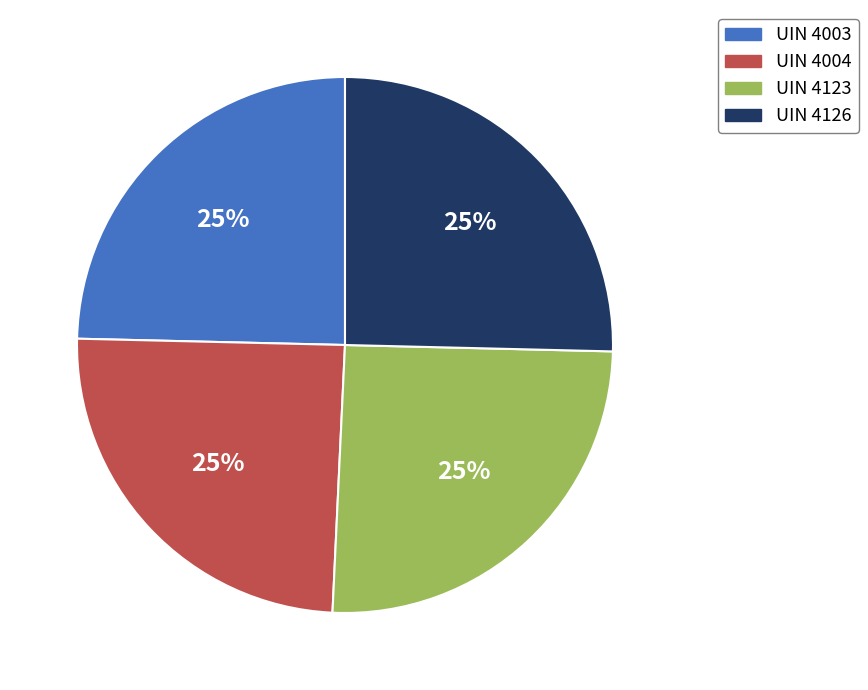

To the nearest percent, what is the combined percentage of UIN 4004 and UIN 4123?

50%